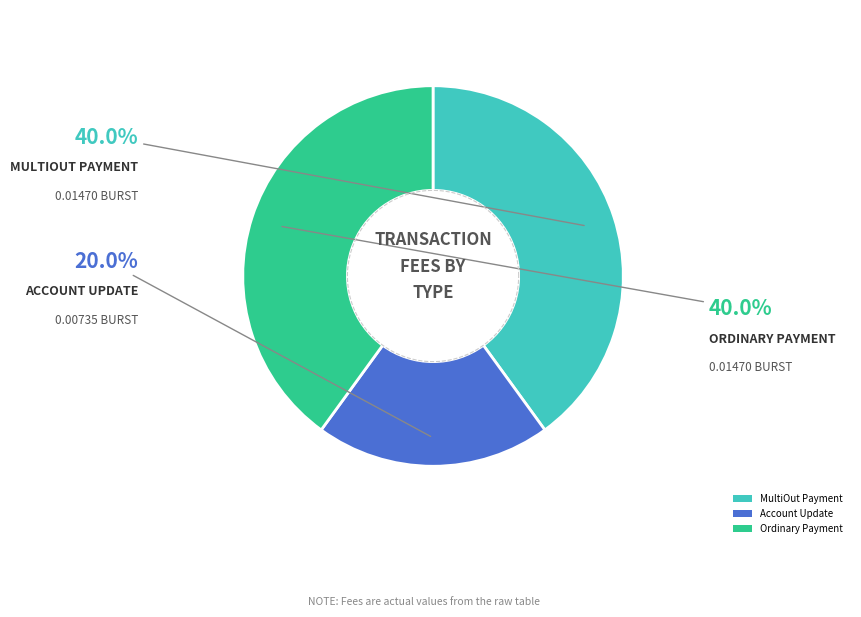

Combined, what portion of the pie is Account Update and MultiOut Payment?

60.0%